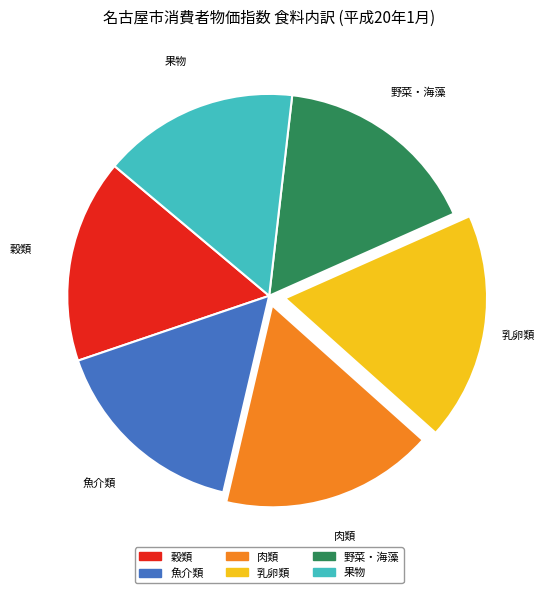

Is there any slice that represents more than half of the pie?

No